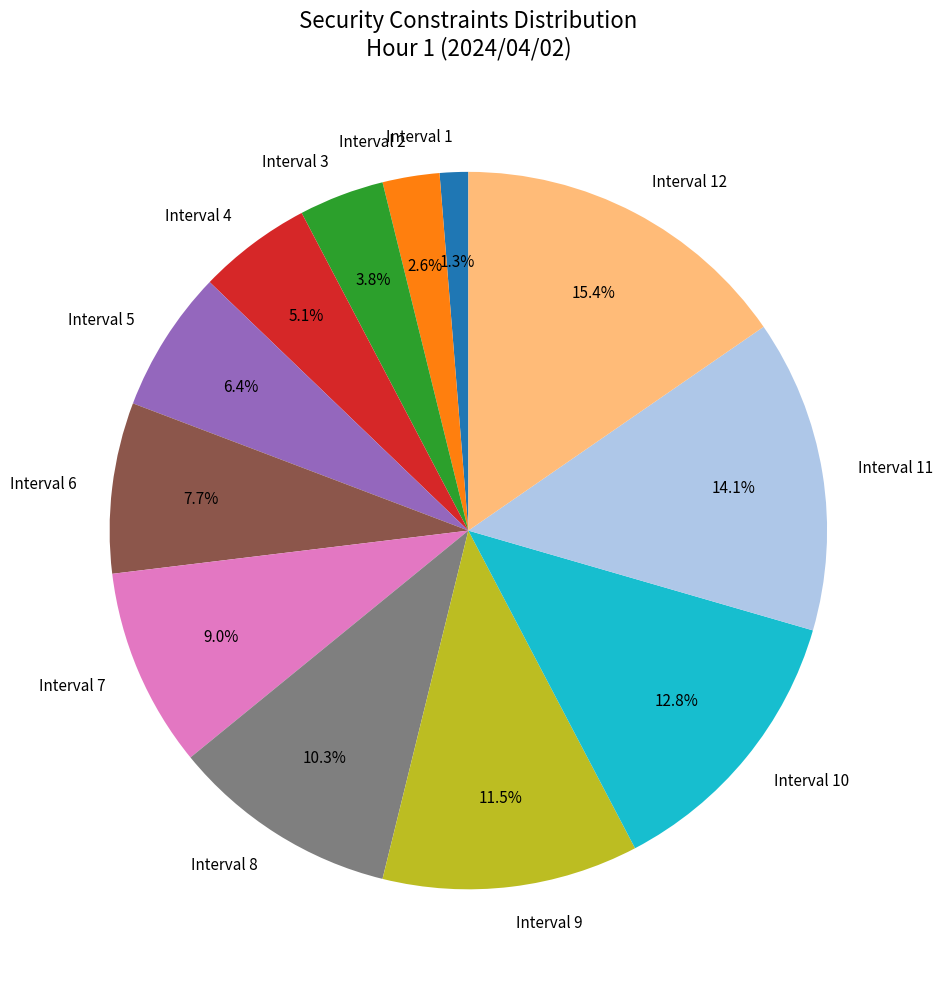

Which slice is the largest?

Interval 12